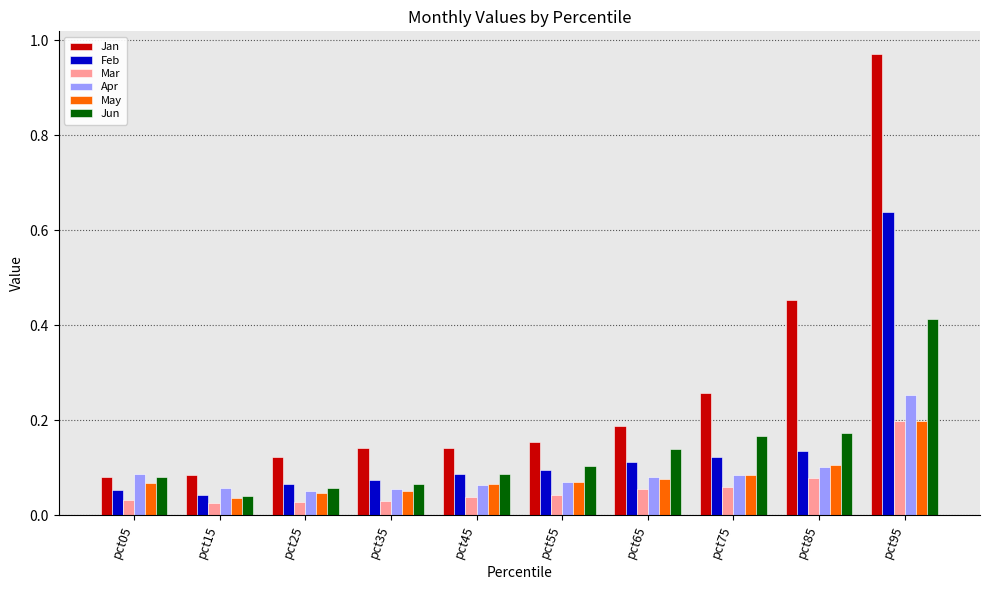

The value of Jan at pct45 is 0.1. True or false?

True